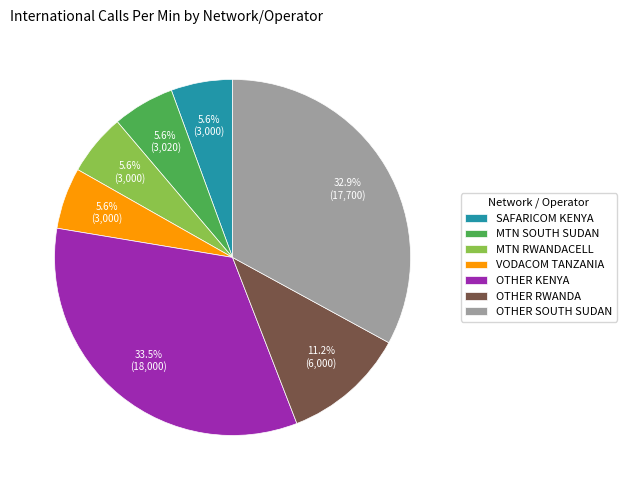

Count the number of slices in the pie.

7